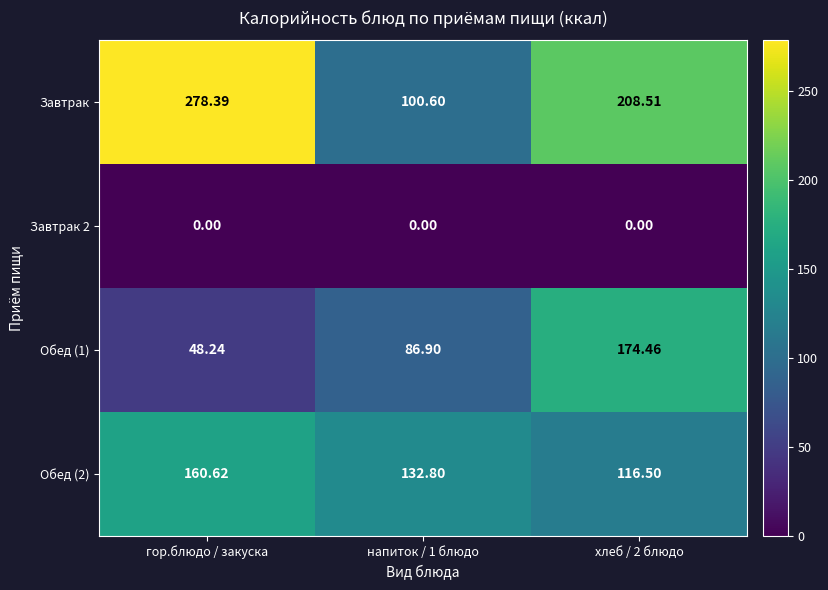

At which category does the chart reach its peak across all series?

гор.блюдо / закуска